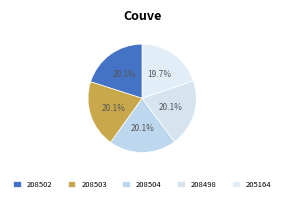

Which category has the biggest portion of the pie?

208504